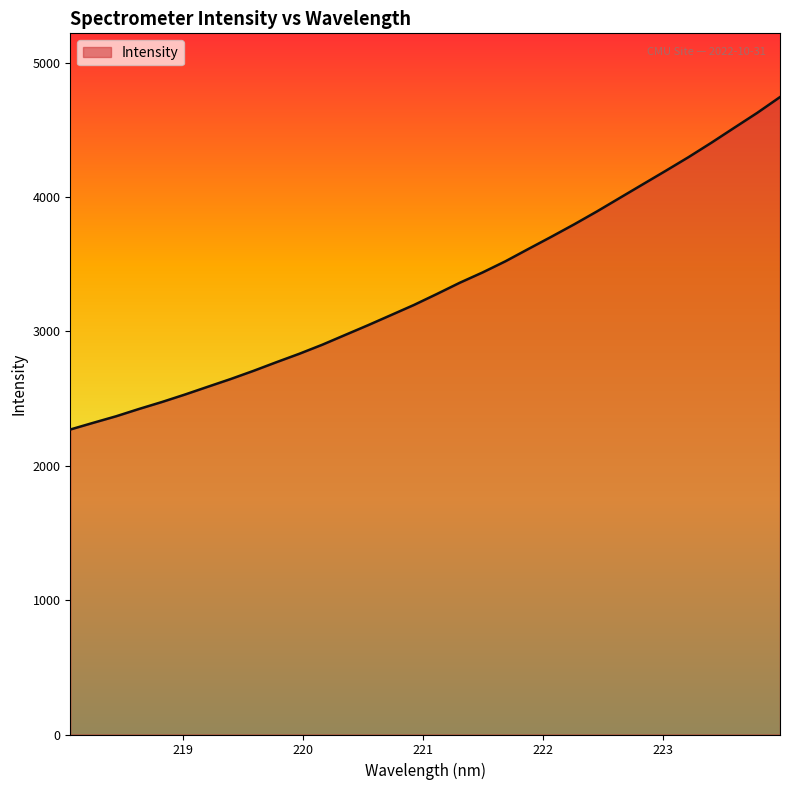

What is the minimum value shown in the chart?

2270.0